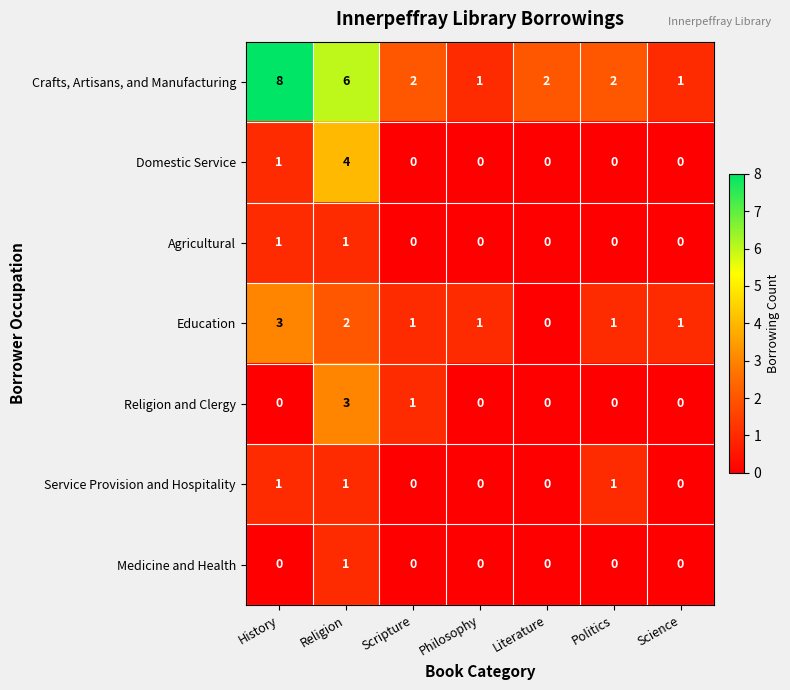

How many distinct data groups are displayed?

7